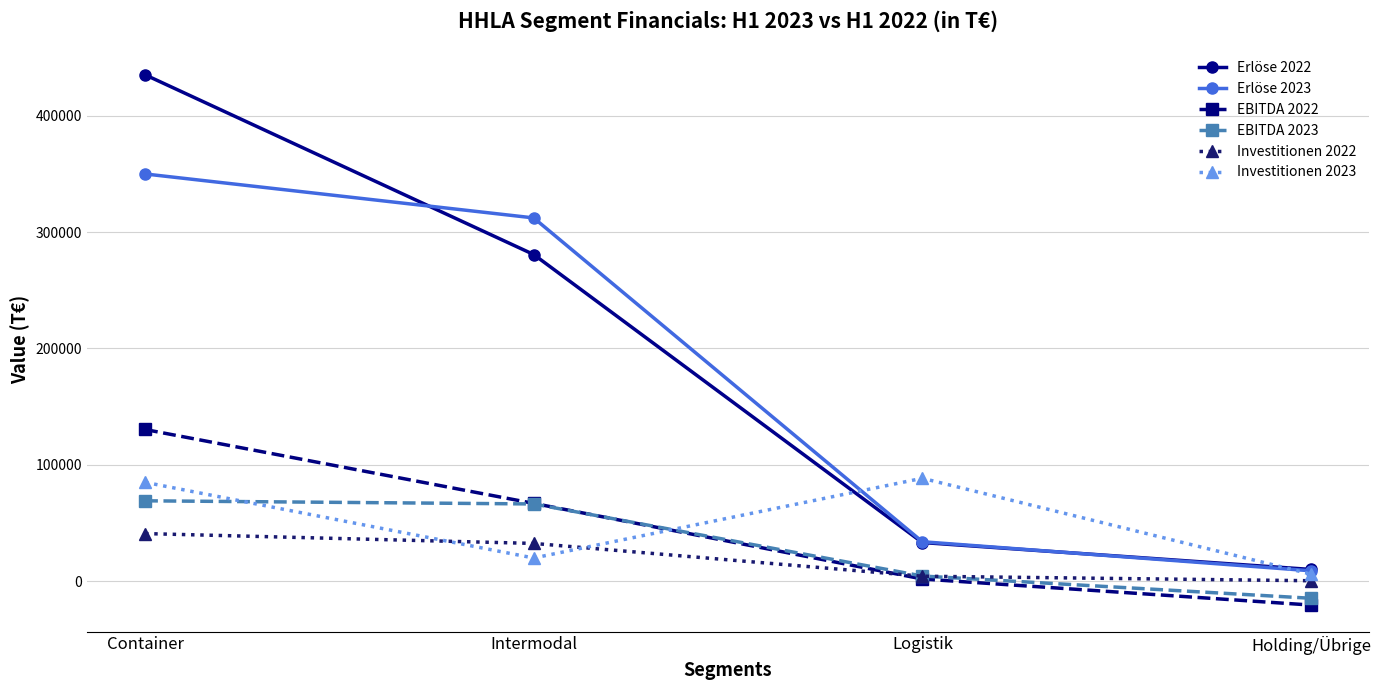

Reading left to right, list all the values displayed in this chart.

Erlöse 2022: 435271	280768	33185	10045
Erlöse 2023: 350018	312224	33877	8893
EBITDA 2022: 130358	66841	1856	-20556
EBITDA 2023: 69059	66351	4402	-14722
Investitionen 2022: 40887	32420	4241	343
Investitionen 2023: 84966	19875	88429	6003